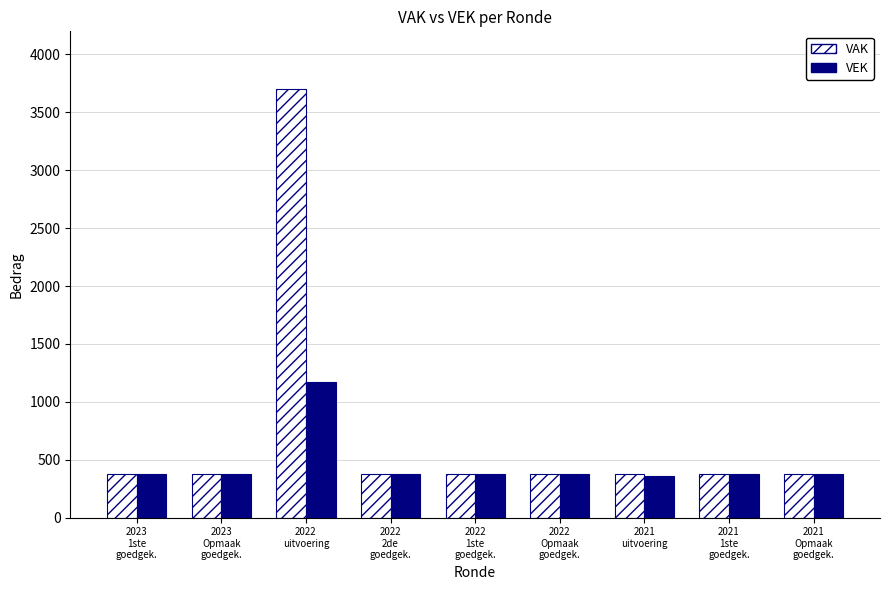

List the series in order of their overall mean, highest first.

VAK, VEK